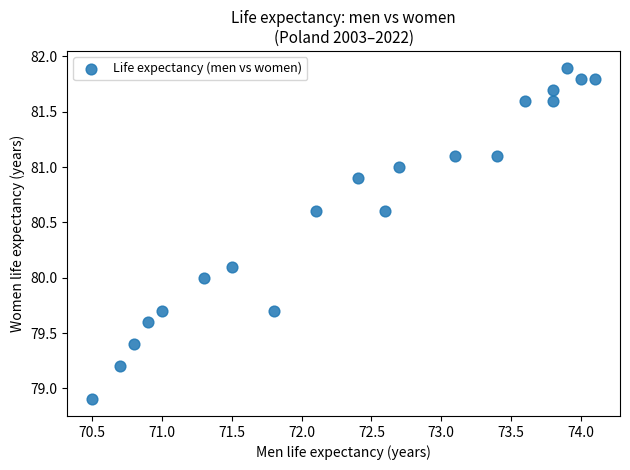

What is the range of X values (max minus min)?

3.6